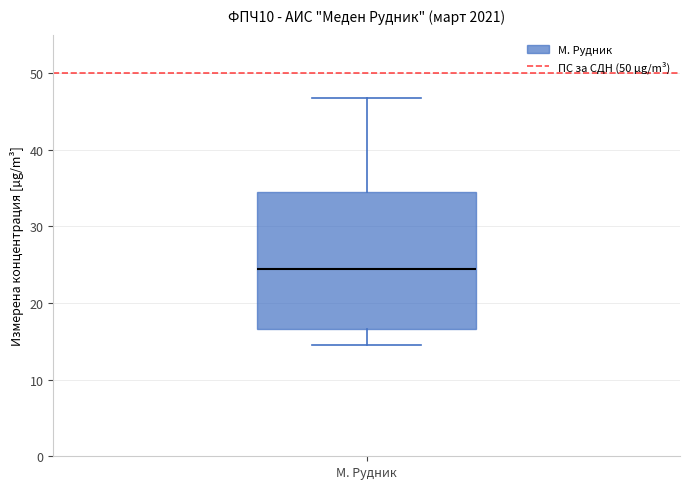

Read this box plot against the y-axis: the position of the median line, the range covered by the box, and the ends of both whiskers. The values are not printed on the chart, so give them approximately, as read against the axis.

median 24, box 17 to 35, whiskers 15 to 47